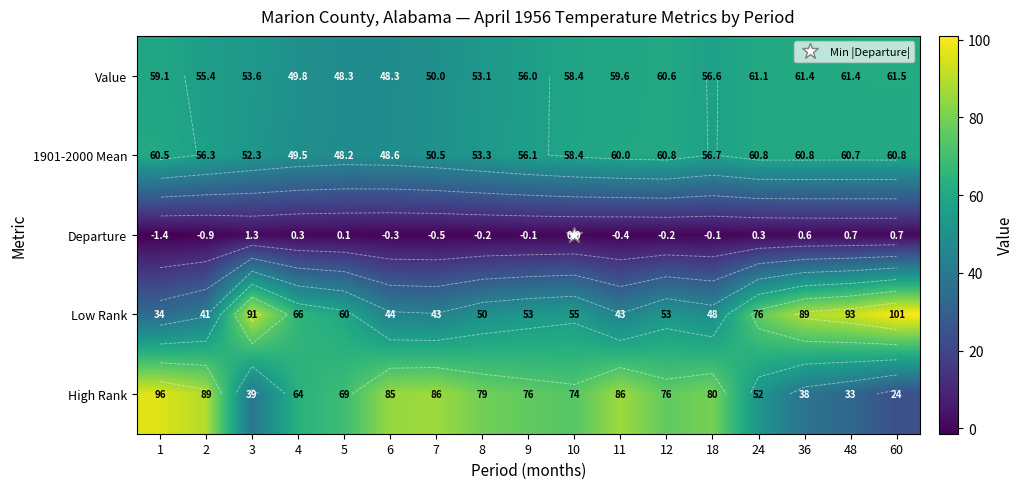

The value of 1901-2000 Mean at 12 is 35.9. True or false?

False